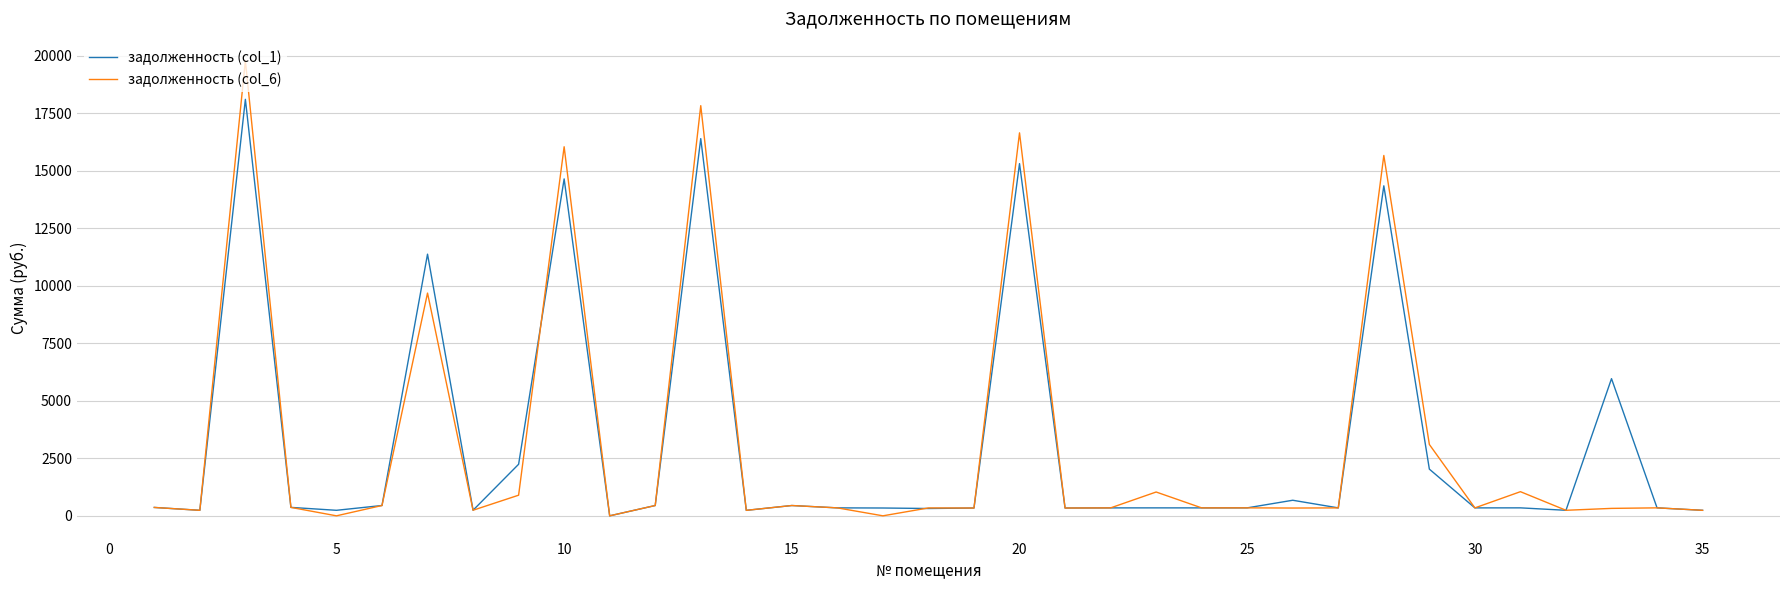

Which series has the widest spread of values?

задолженность (col_6)